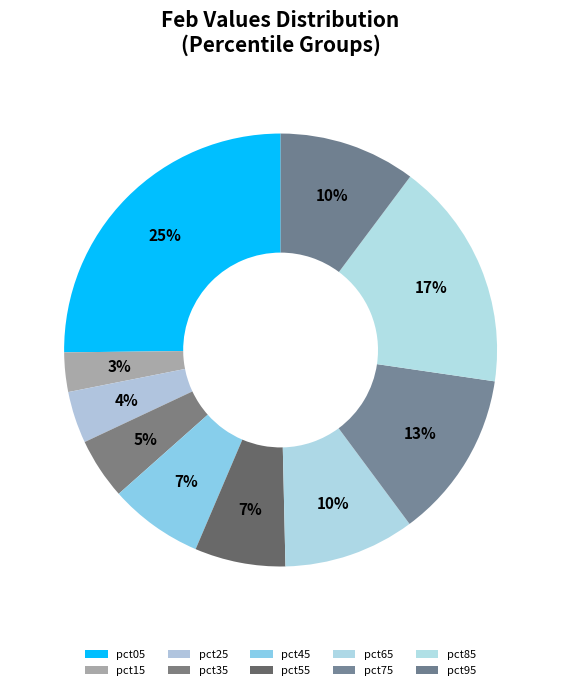

How many segments does this pie chart have?

10